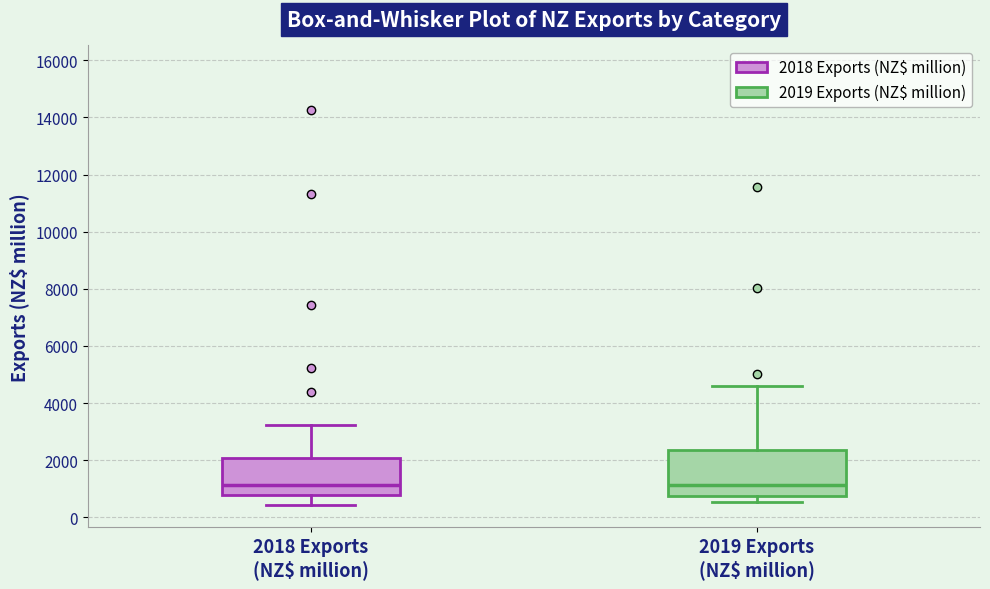

Reading left to right, read every box against the y-axis: the position of its median line, the range the box covers, and the ends of its whiskers. The values are not printed on the chart, so give them approximately, as read against the axis.

2018 Exports (NZ$ million): median 1200, box 800 to 2000, whiskers 400 to 3200
2019 Exports (NZ$ million): median 1200, box 800 to 2400, whiskers 600 to 4600